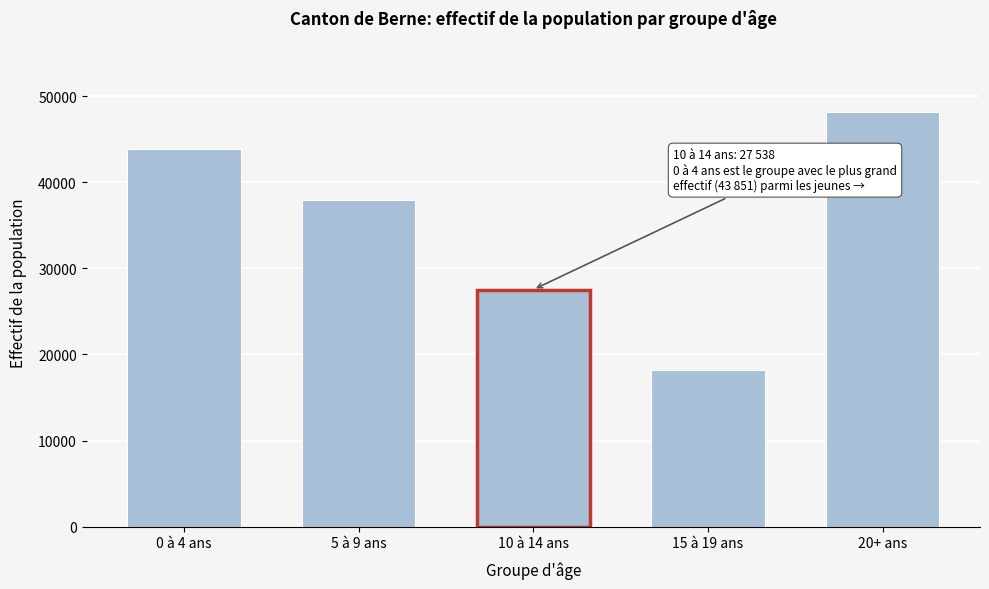

Reading left to right, transcribe all the data shown in this chart.

43851	37992	27538	18216	48117